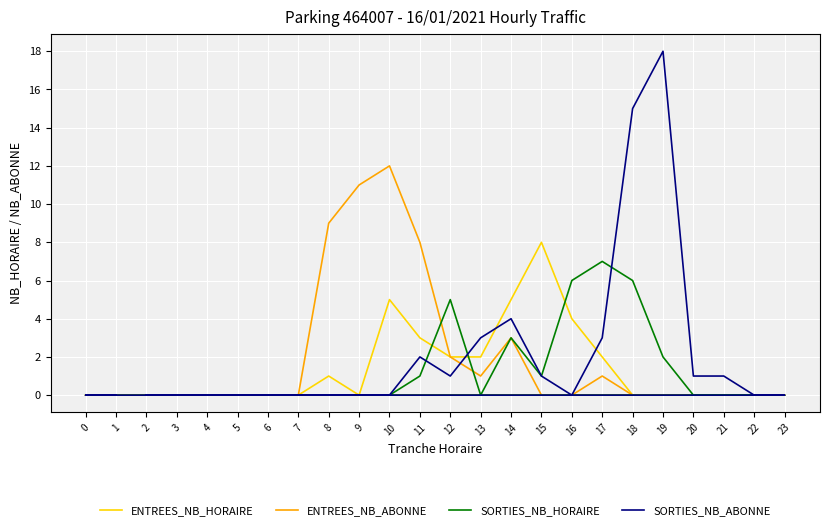

How many positive values does the ENTREES_NB_ABONNE series have?

8